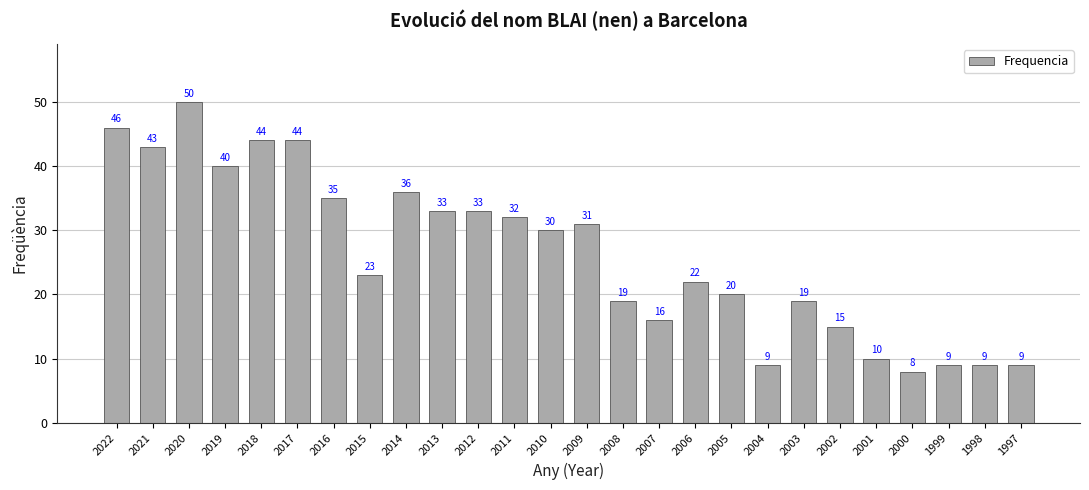

What is the difference between the maximum and second lowest values?

41